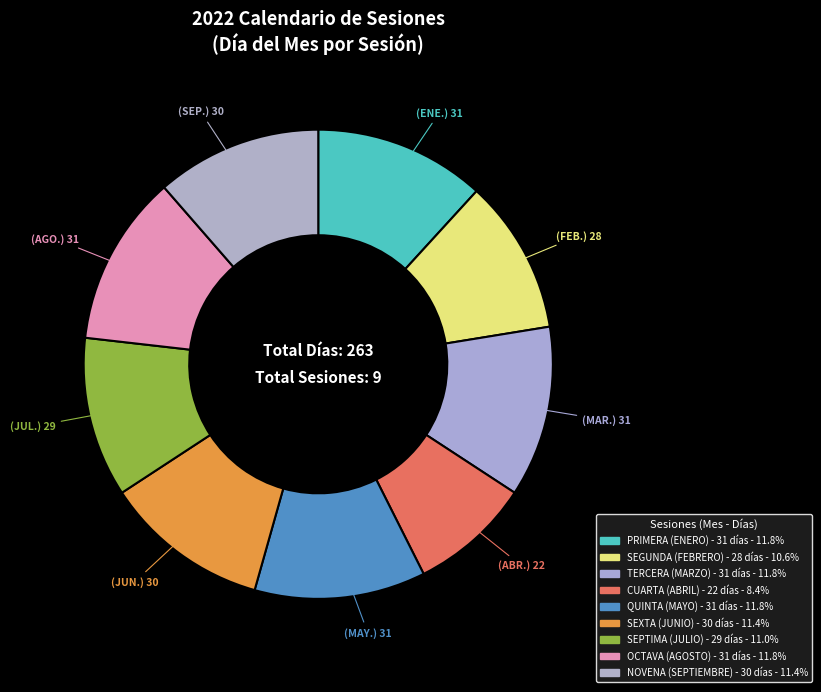

Rank the categories by value from lowest to highest.

ABRIL, FEBRERO, JULIO, JUNIO, SEPTIEMBRE, ENERO, MARZO, MAYO, AGOSTO